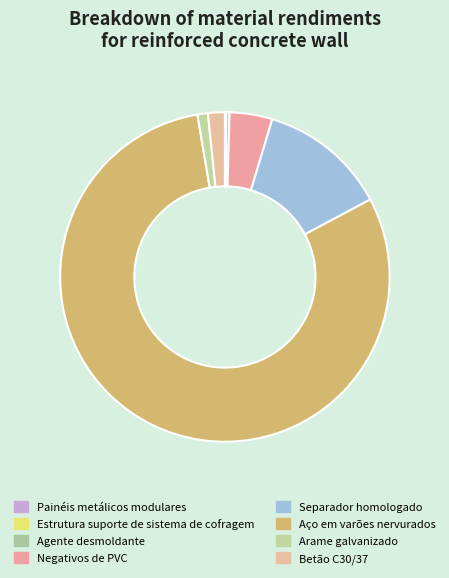

How many segments does this pie chart have?

8